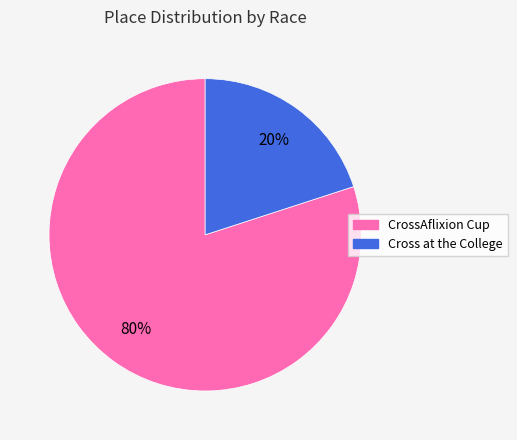

Which has a higher value, CrossAflixion Cup or Cross at the College?

CrossAflixion Cup